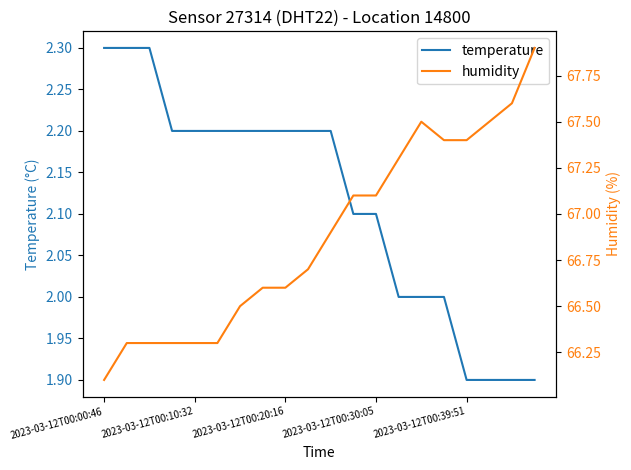

At which label does humidity reach its minimum?

2023-03-12T00:00:46